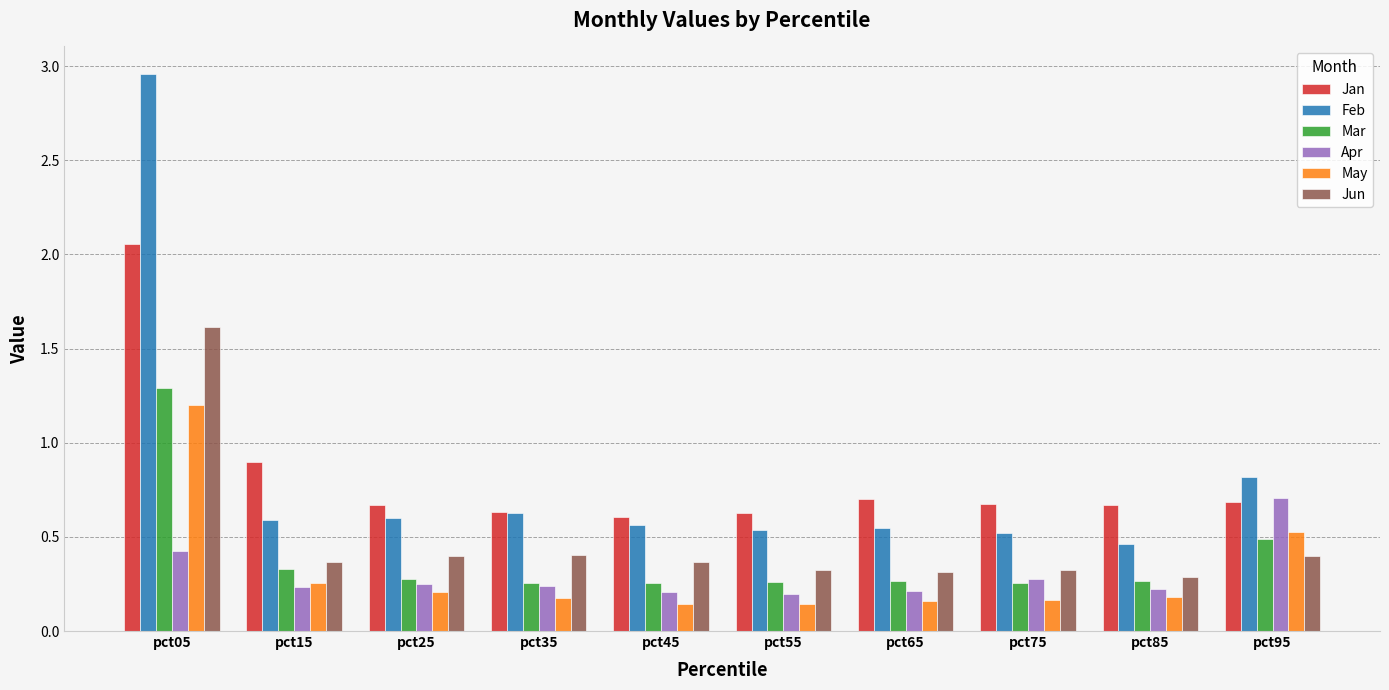

Which series has the widest spread of values?

Feb